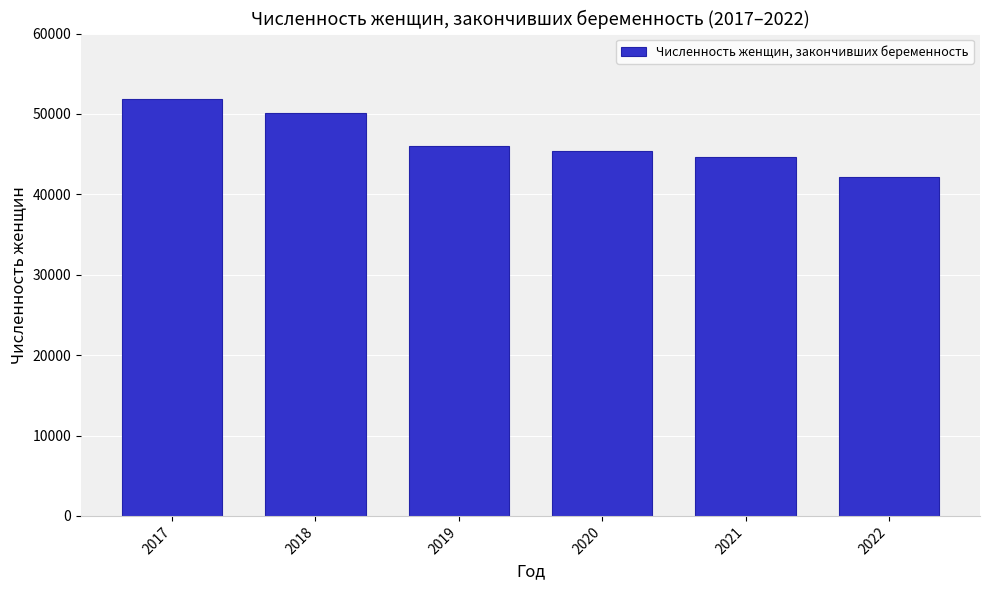

Reading left to right, list all the values displayed in this chart.

51894	50074	46050	45398	44667	42161